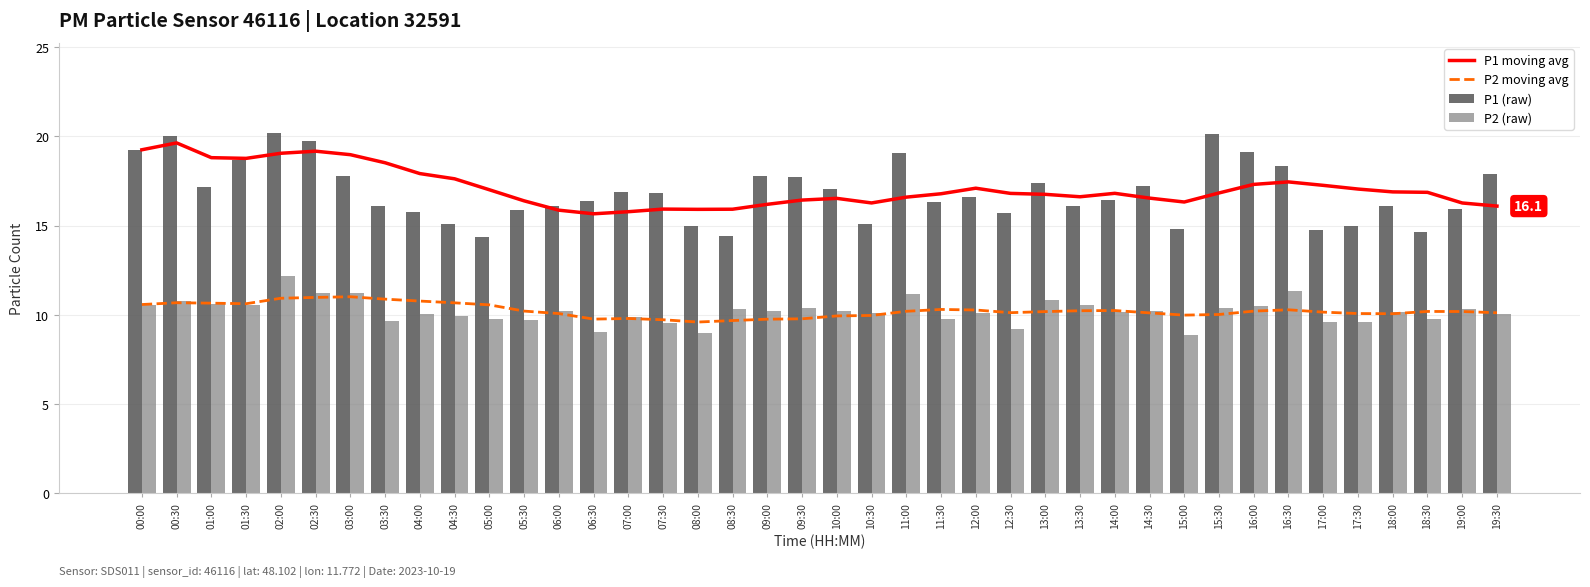

Does the chart contain any negative values?

No